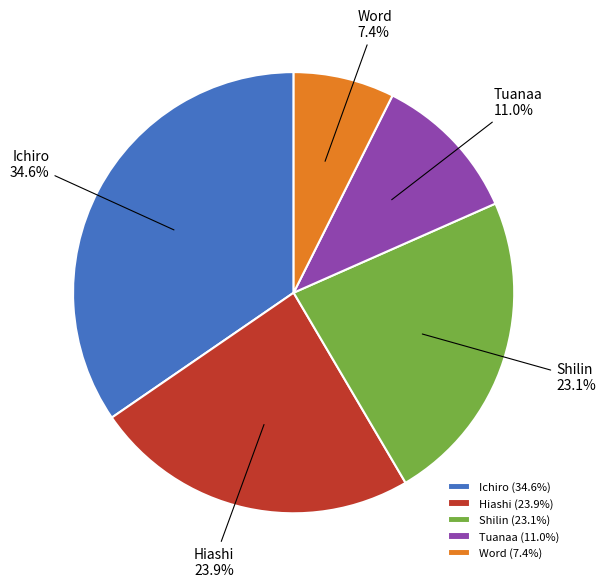

How many slices are in this pie chart?

5